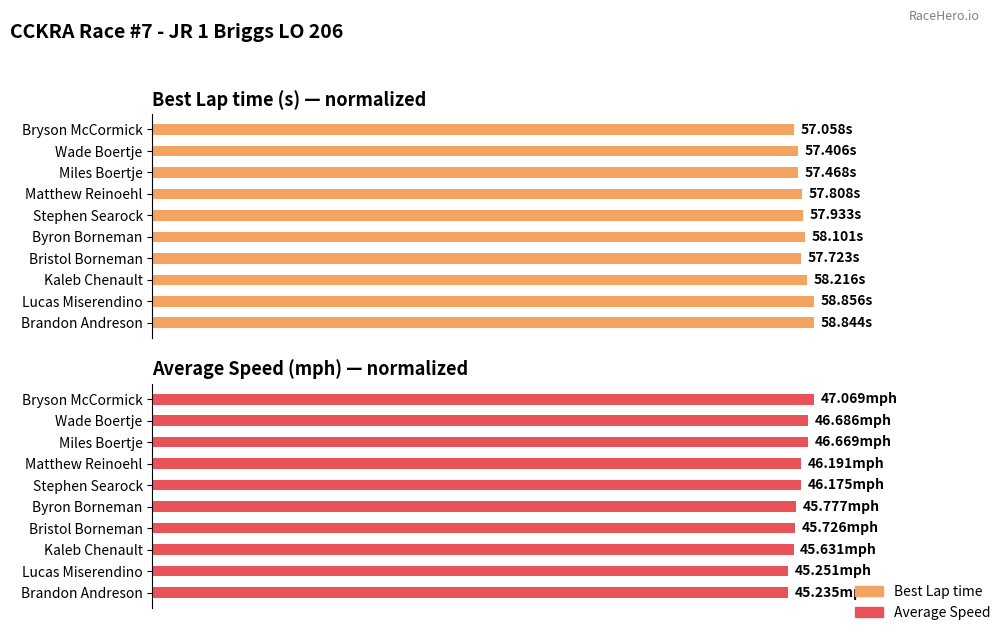

How many Average Speed values are between 0 and 1?

10